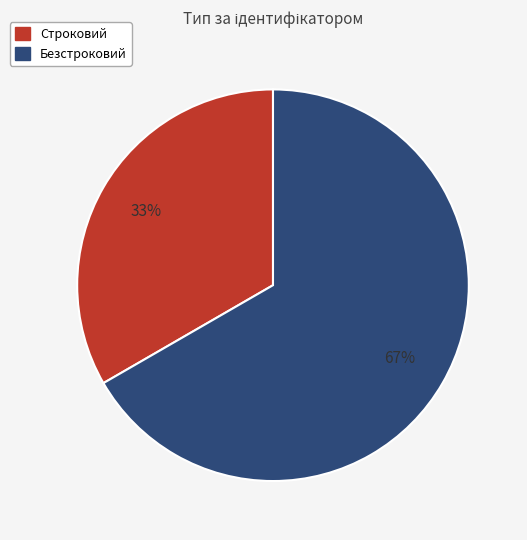

What is the smallest slice in the pie chart?

Строковий